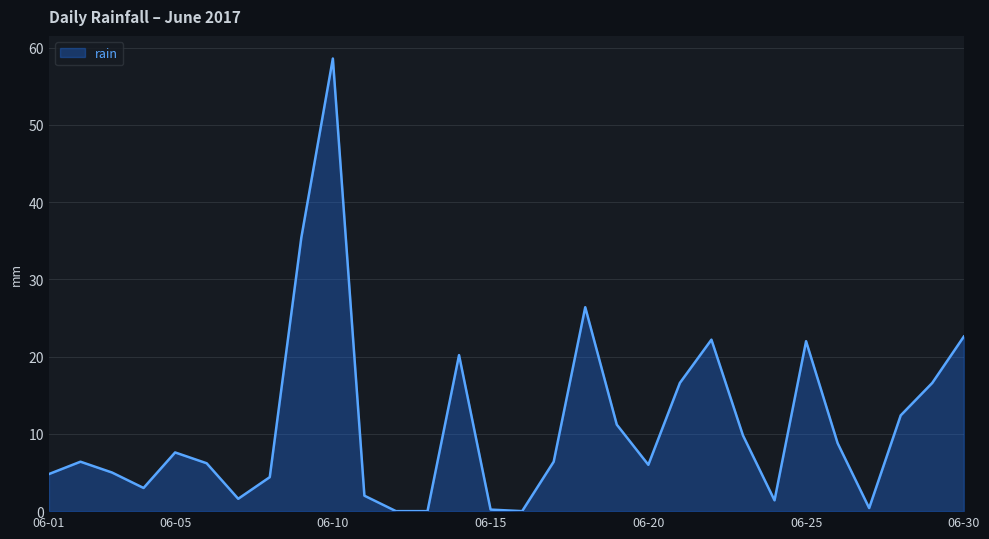

What is the maximum value shown in the chart?

58.6